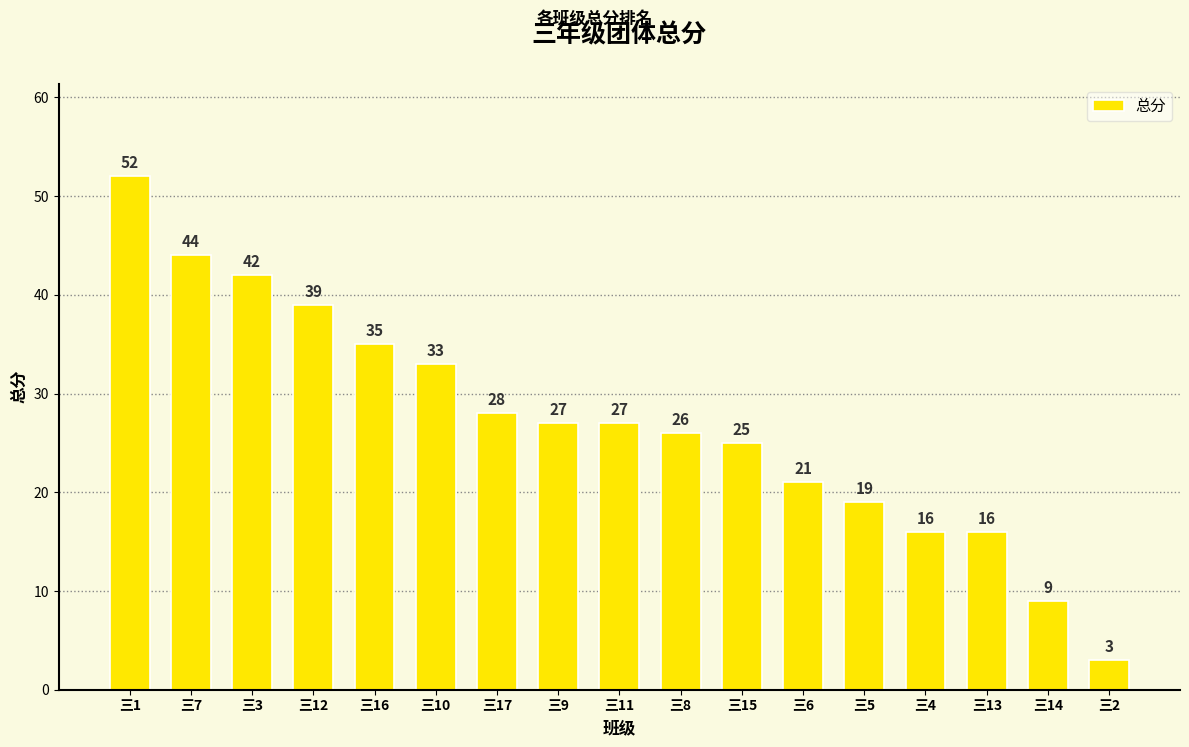

Are the bars horizontal?

No